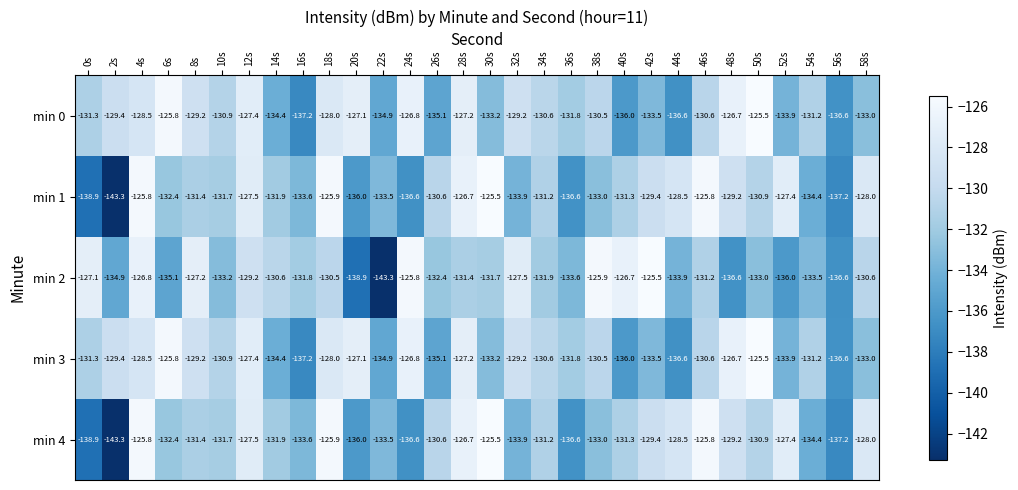

How many values in the min 4 series exceed -131?

13